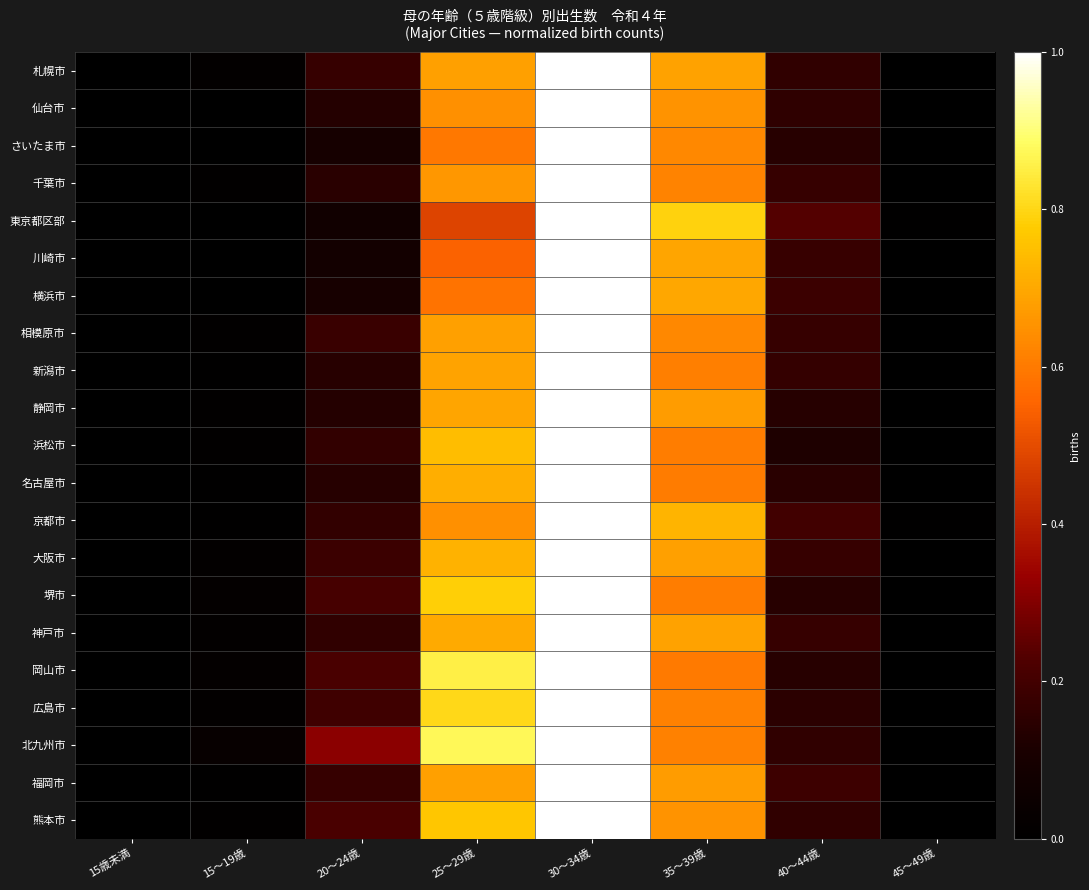

Which category has the lowest value across all series?

15歳未満